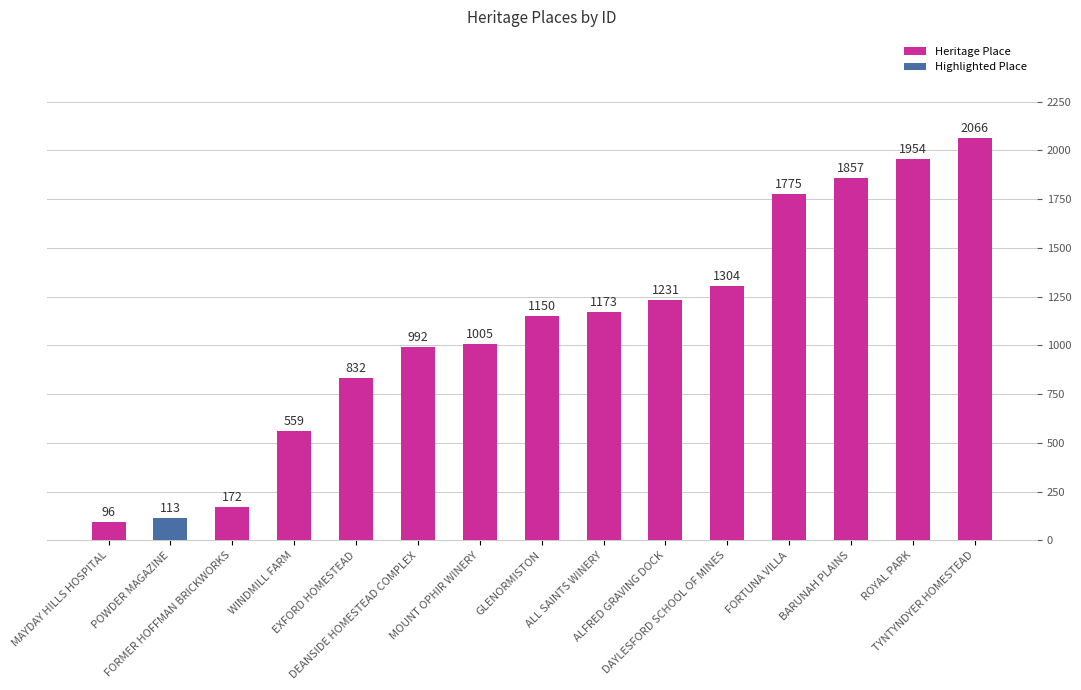

How many values in the Heritage Place series are below 1173?

7